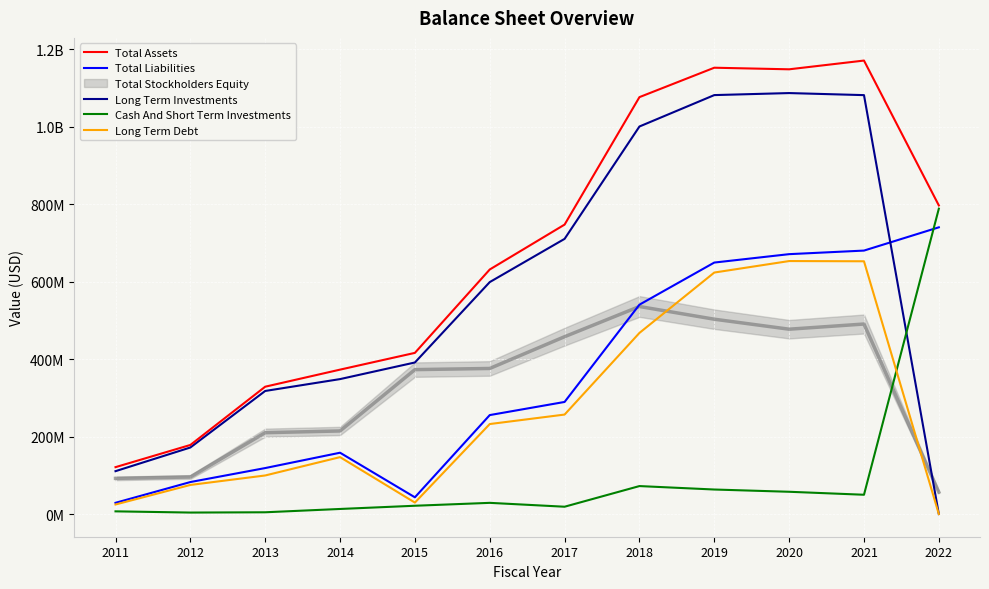

Rank the categories by Long Term Debt value from highest to lowest.

2020, 2021, 2019, 2018, 2017, 2016, 2014, 2013, 2012, 2015, 2011, 2022